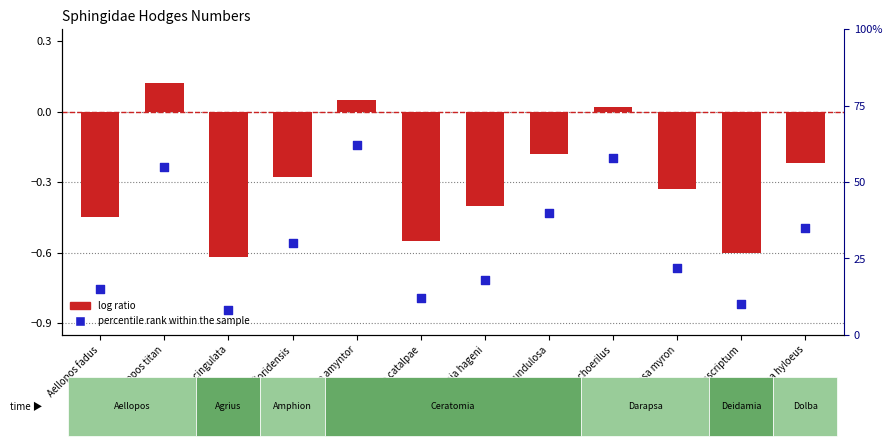

At which category is the sum across all series the highest?

Ceratomia amyntor